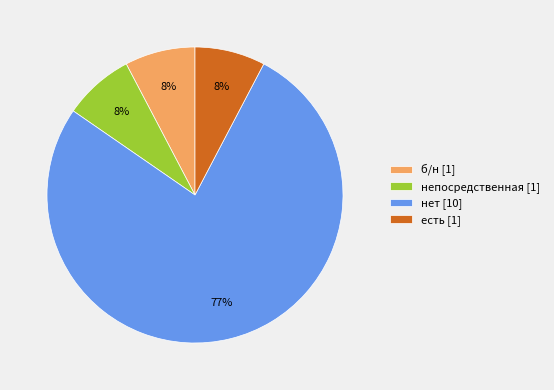

True or false: непосредственная accounts for 8% of the total.

True